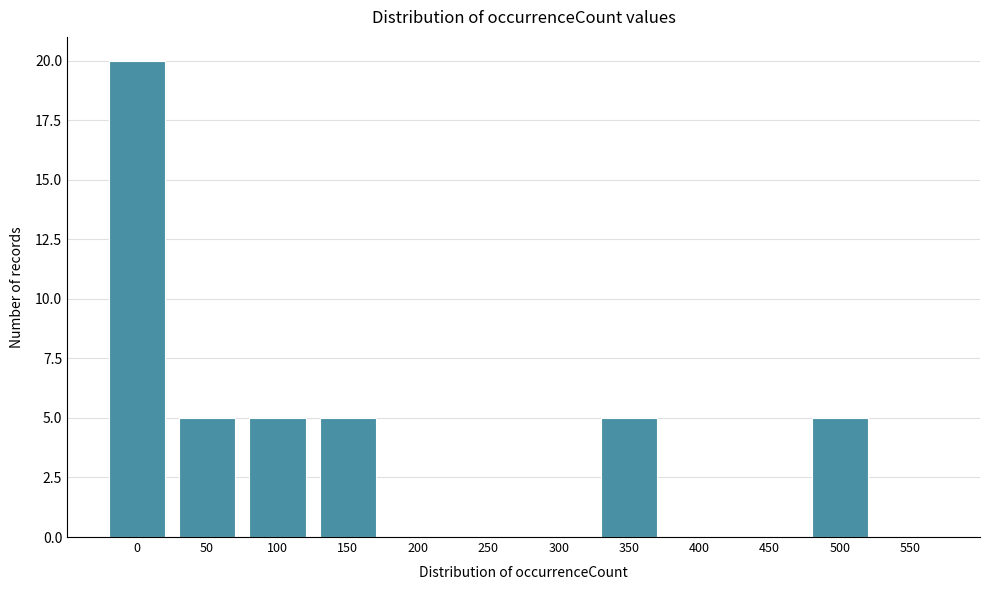

Reading right to left, extract all data points from this chart.

550=0	500=5	450=0	400=0	350=5	300=0	250=0	200=0	150=5	100=5	50=5	0=20